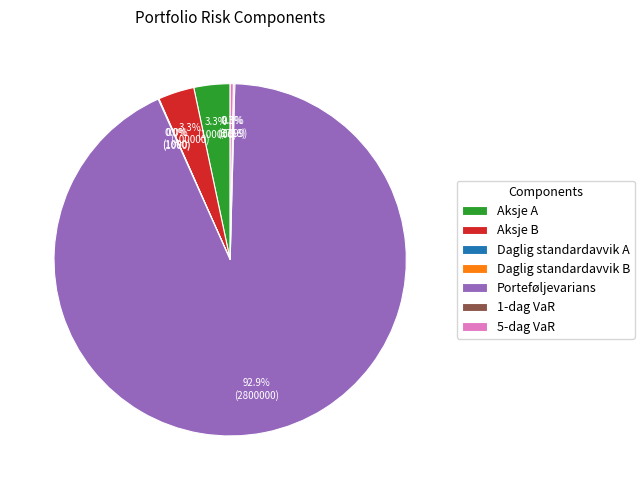

How much of the chart is everything except Aksje B?

96.7%